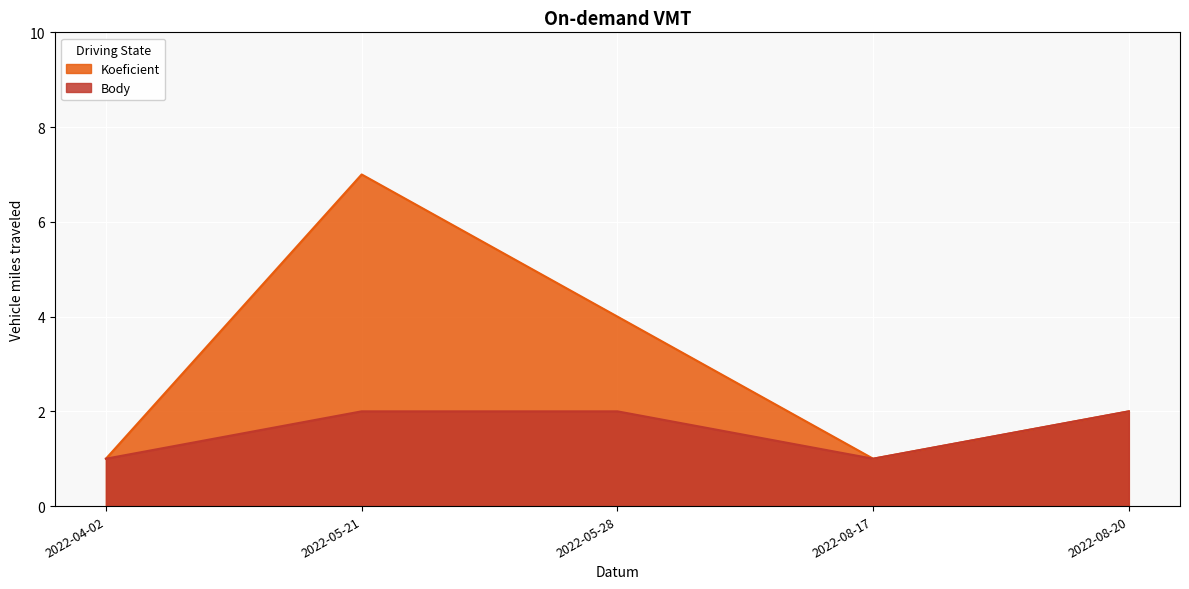

At how many categories does at least one series exceed 5?

1